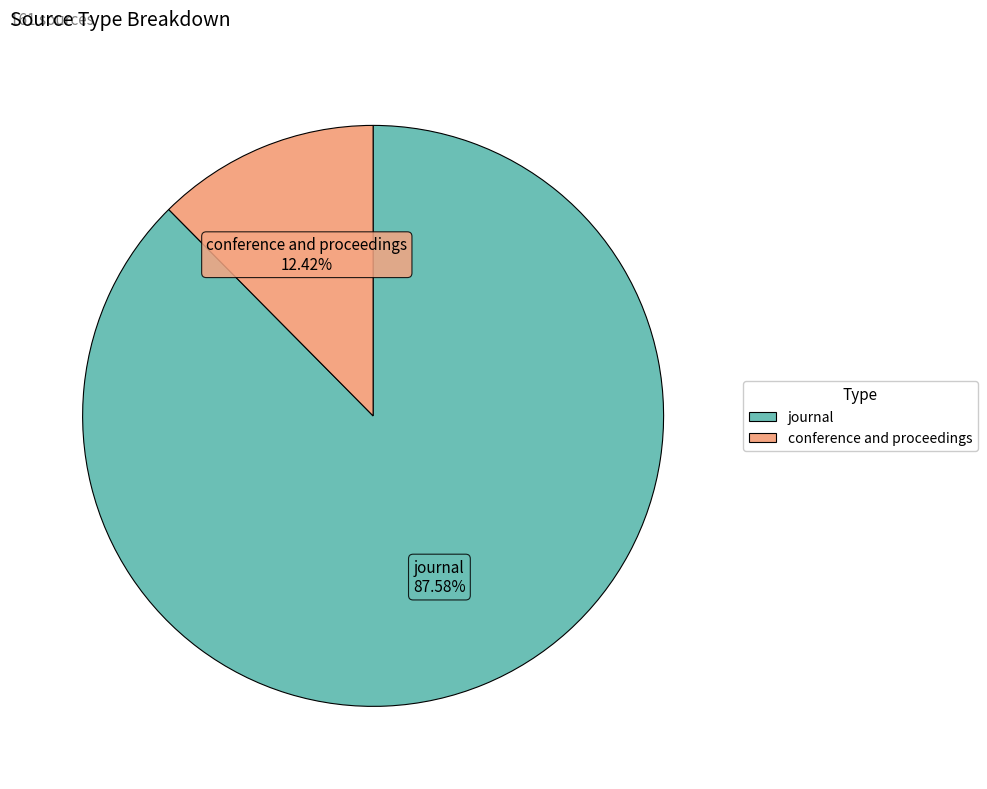

True or false: journal accounts for 98% of the total.

False